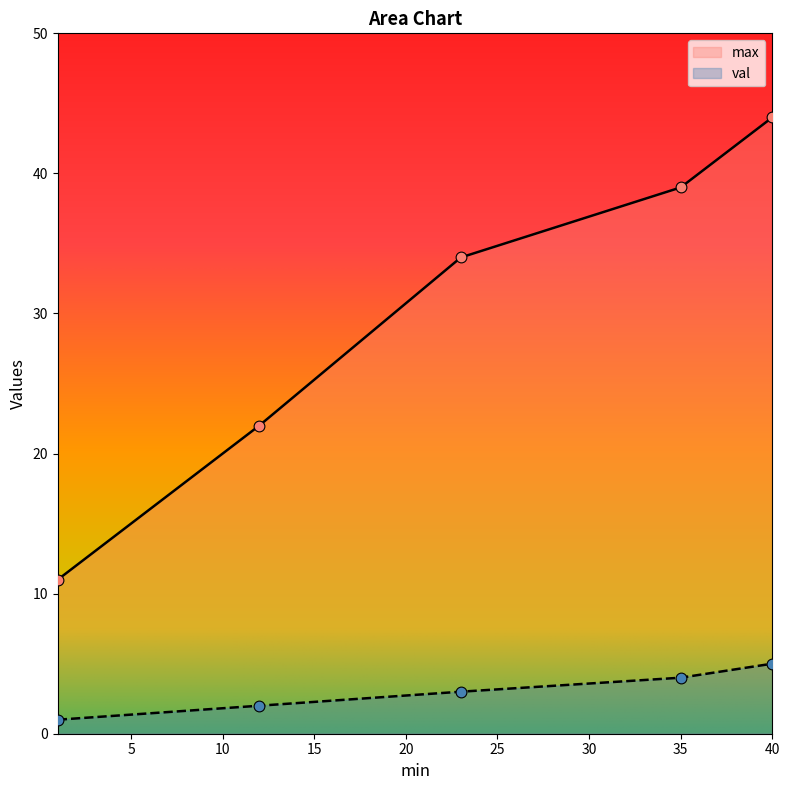

Which series has the largest total across all categories?

max